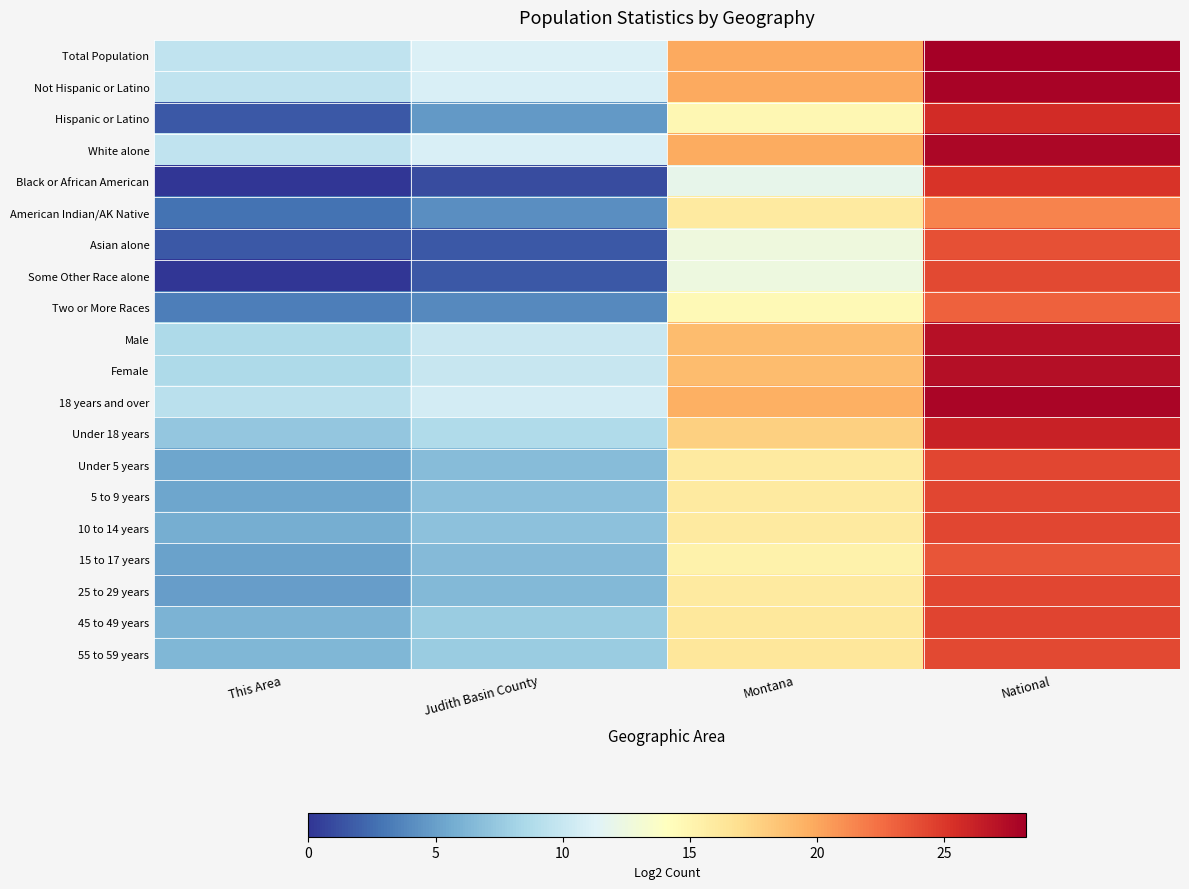

Reading left to right, extract all data points from this chart.

Total Population: This Area=9.6	Judith Basin County=11.0	Montana=19.9	National=28.2
Not Hispanic or Latino: This Area=9.6	Judith Basin County=11.0	Montana=19.9	National=27.9
Hispanic or Latino: This Area=1.6	Judith Basin County=4.6	Montana=14.8	National=25.6
White alone: This Area=9.6	Judith Basin County=11.0	Montana=19.8	National=27.7
Black or African American: This Area=0.0	Judith Basin County=1.0	Montana=12.0	National=25.2
American Indian/AK Native: This Area=2.8	Judith Basin County=4.2	Montana=15.9	National=21.5
Asian alone: This Area=1.6	Judith Basin County=1.6	Montana=12.6	National=23.8
Some Other Race alone: This Area=0.0	Judith Basin County=1.6	Montana=12.5	National=24.2
Two or More Races: This Area=3.3	Judith Basin County=3.9	Montana=14.6	National=23.1
Male: This Area=8.6	Judith Basin County=10.1	Montana=18.9	National=27.2
Female: This Area=8.6	Judith Basin County=10.0	Montana=18.9	National=27.2
18 years and over: This Area=9.3	Judith Basin County=10.7	Montana=19.5	National=27.8
Under 18 years: This Area=7.4	Judith Basin County=8.7	Montana=17.8	National=26.1
Under 5 years: This Area=5.4	Judith Basin County=6.6	Montana=15.9	National=24.3
5 to 9 years: This Area=5.3	Judith Basin County=6.8	Montana=15.9	National=24.3
10 to 14 years: This Area=5.8	Judith Basin County=7.0	Montana=15.9	National=24.3
15 to 17 years: This Area=5.1	Judith Basin County=6.6	Montana=15.3	National=23.6
25 to 29 years: This Area=4.9	Judith Basin County=6.5	Montana=16.0	National=24.3
45 to 49 years: This Area=6.1	Judith Basin County=7.6	Montana=16.1	National=24.4
55 to 59 years: This Area=6.3	Judith Basin County=7.6	Montana=16.2	National=24.2